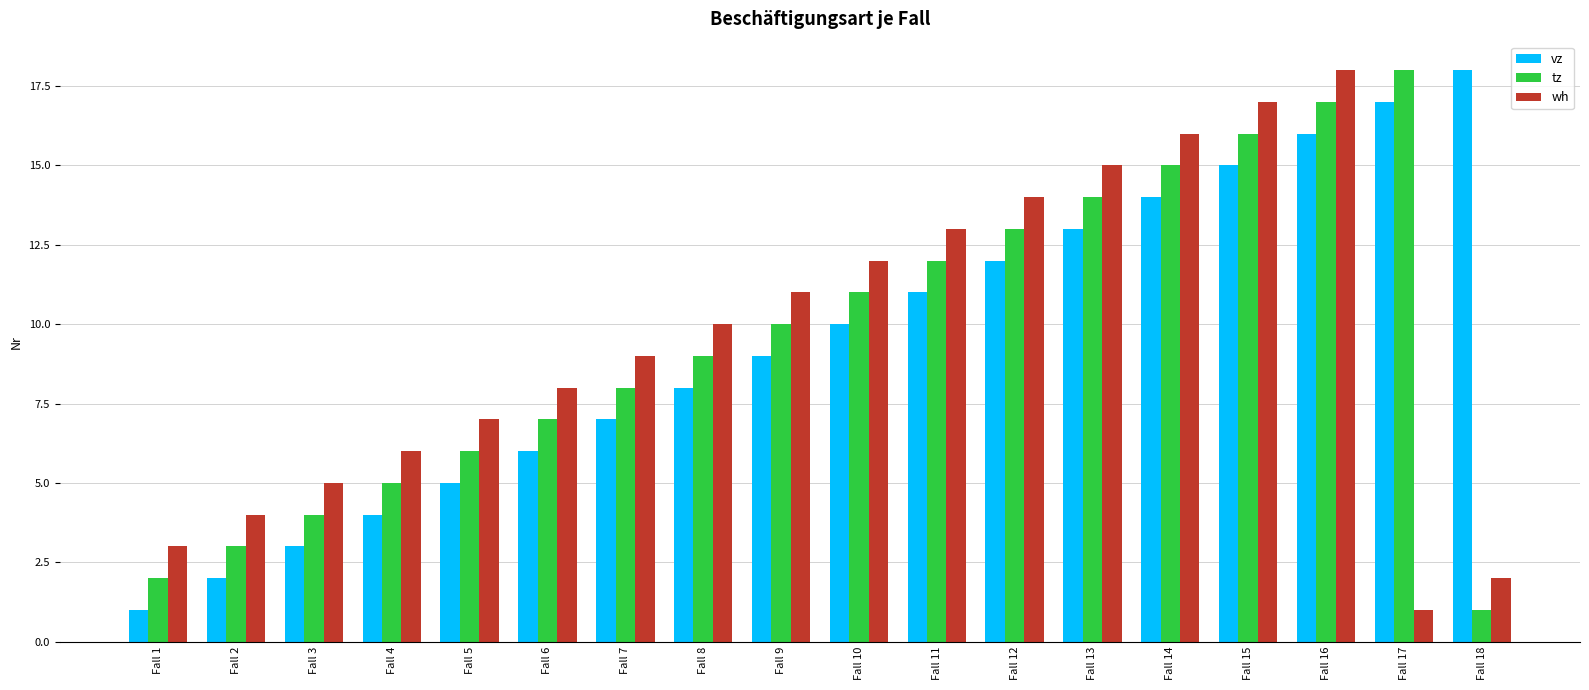

What is the approximate value of vz at Fall 6?

6